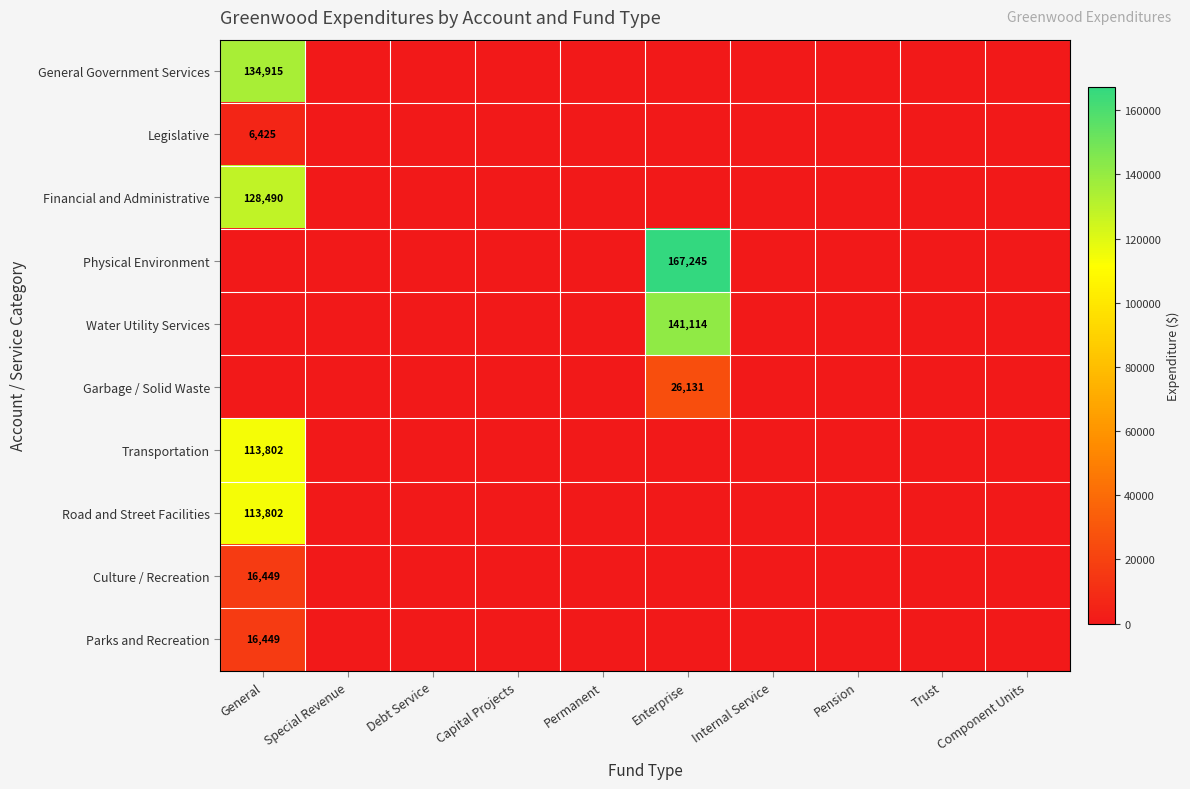

The value of Garbage / Solid Waste at Enterprise is 26131. True or false?

True